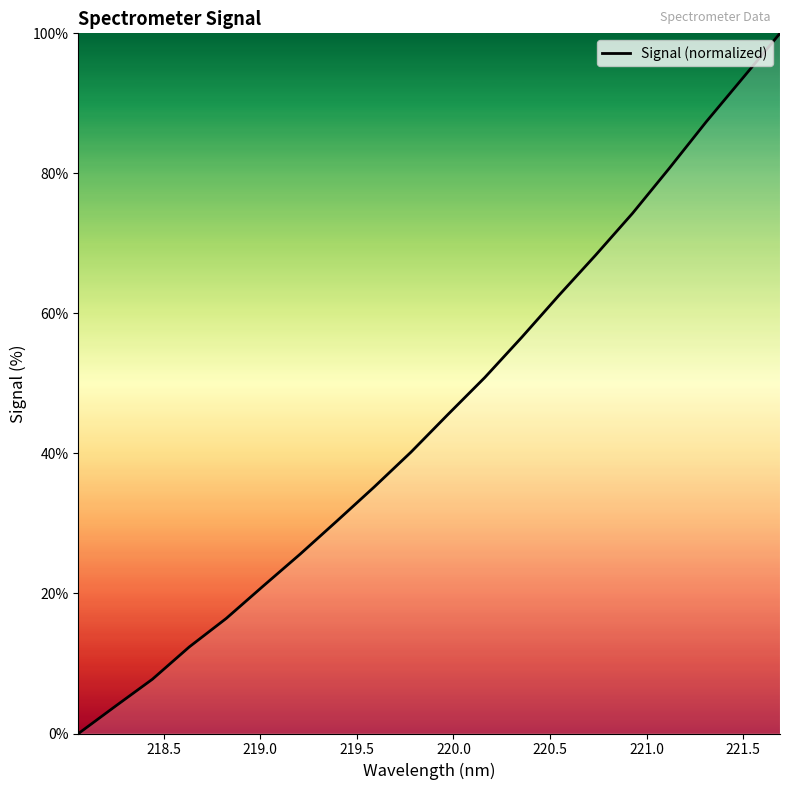

How many lines are shown in the chart?

1